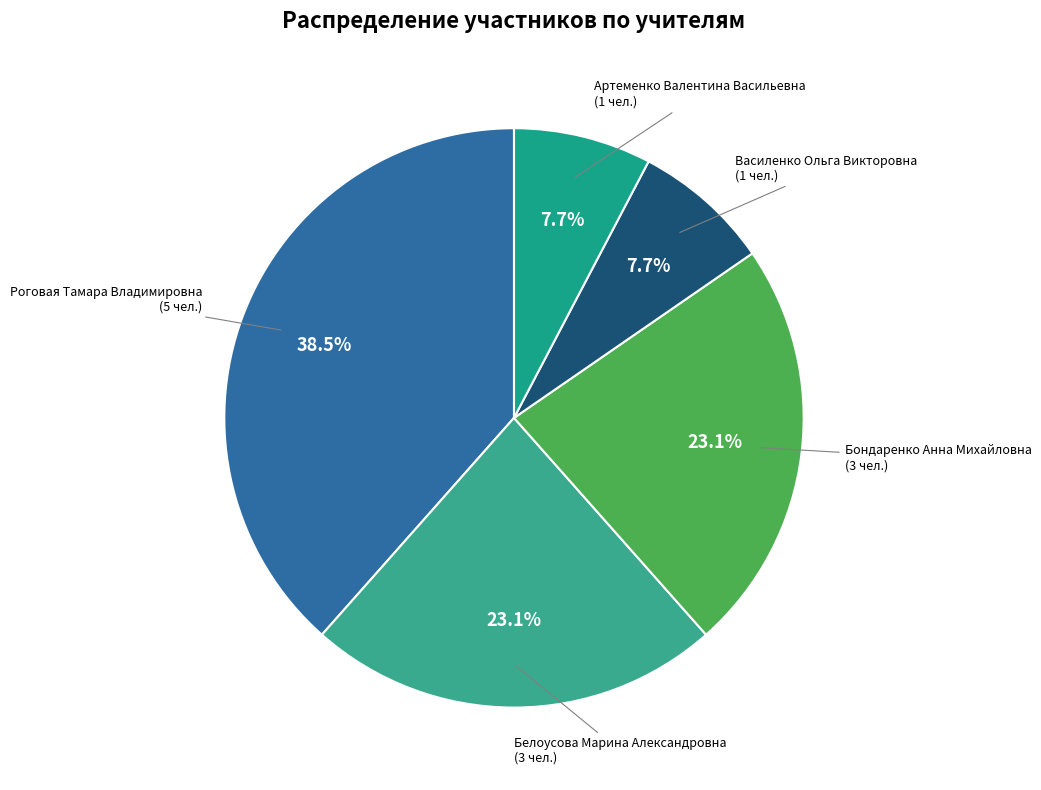

Between Василенко Ольга Викторовна and Белоусова Марина Александровна, which is larger?

Белоусова Марина Александровна